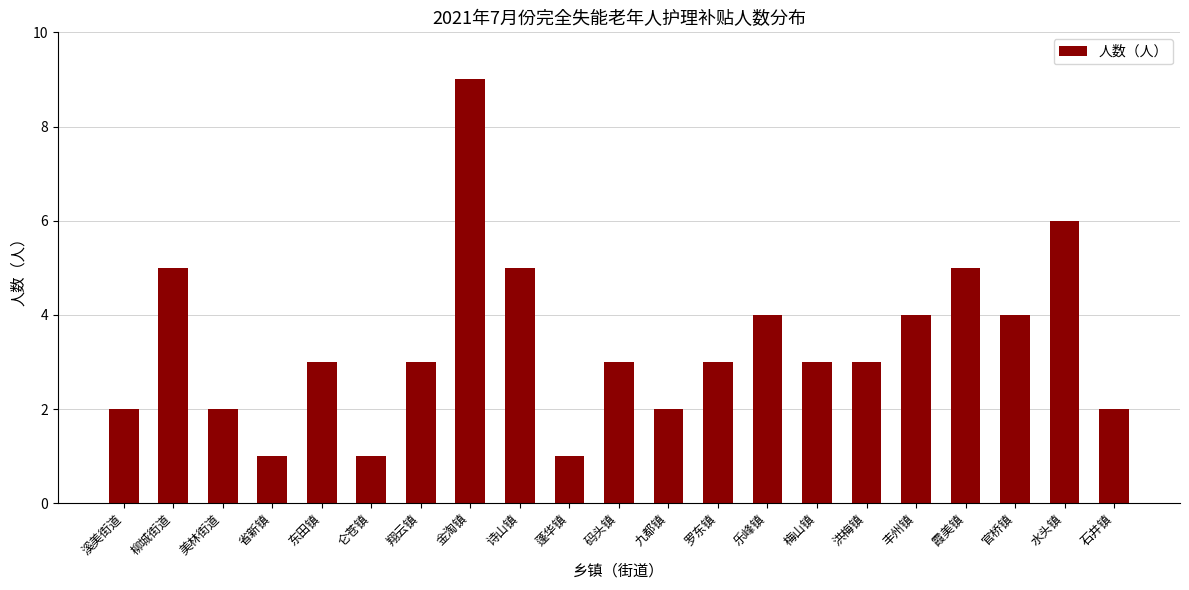

The value at 官桥镇 is 5. True or false?

False